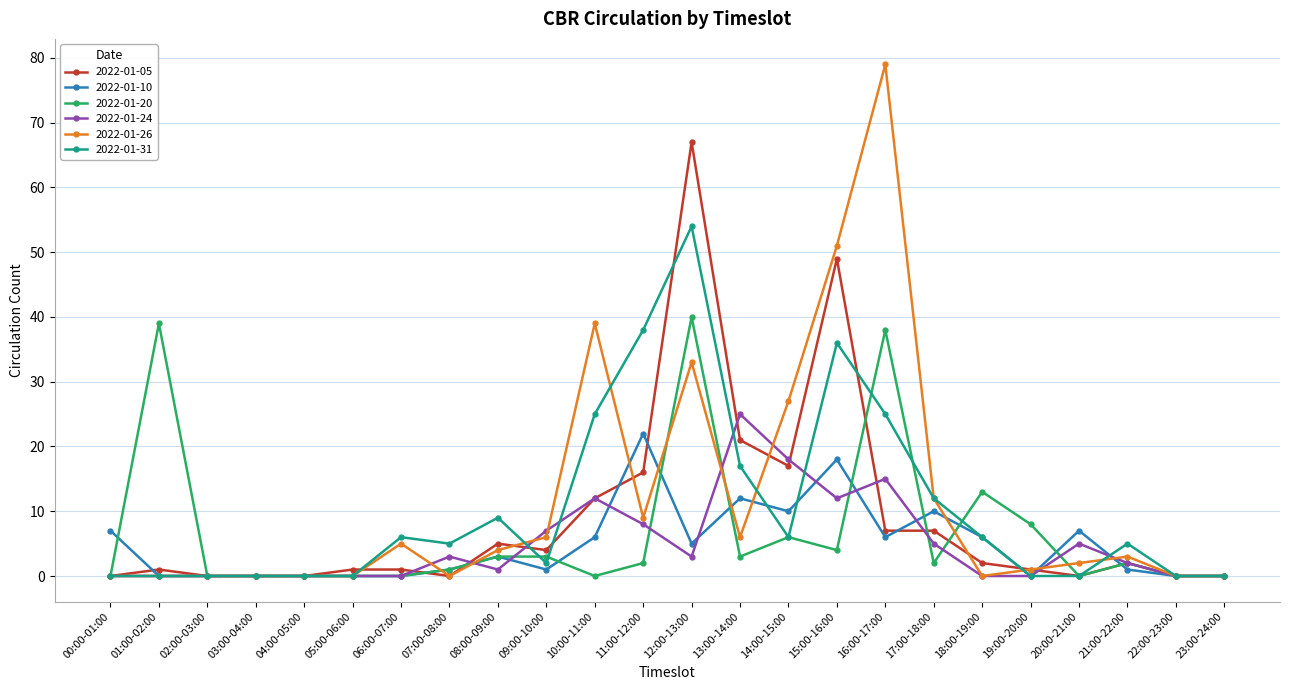

What position from the left is 01:00-02:00?

2